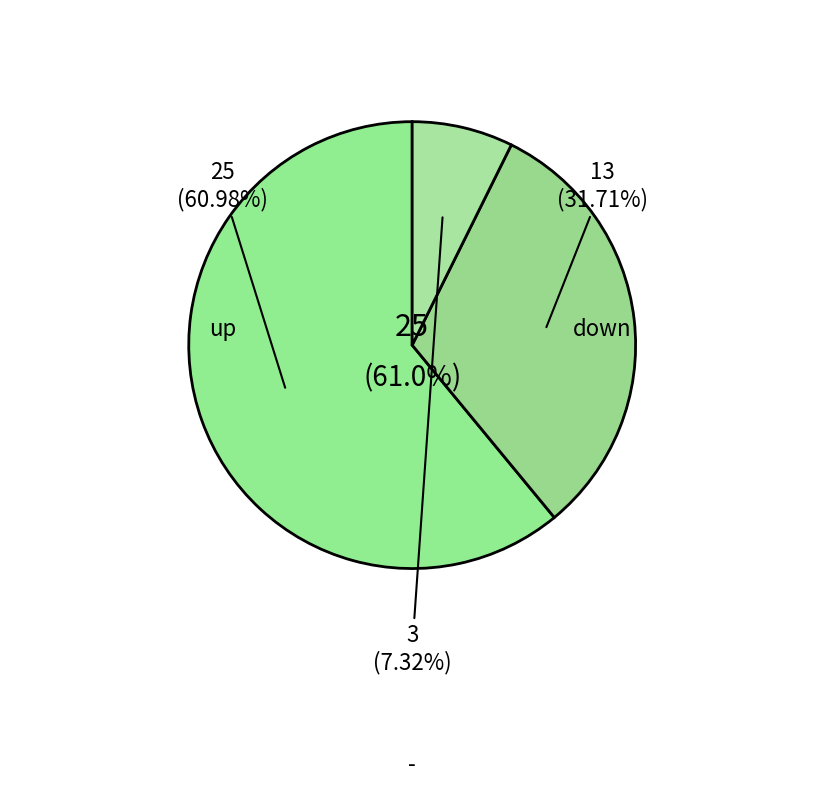

What is the ratio of the value at down to the value at up?

0.5